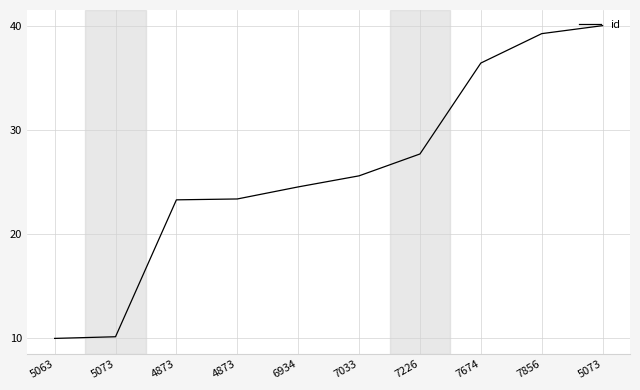

What is the approximate value at 7226?

27.7